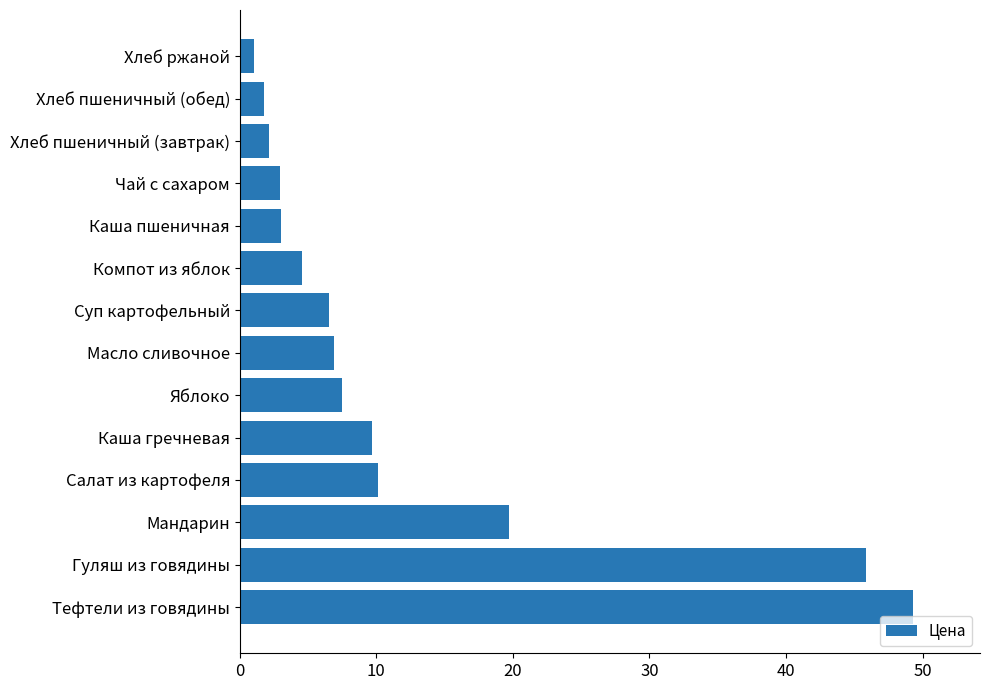

Approximately how many times larger is the value at Масло сливочное compared to Хлеб пшеничный (обед)?

3.9